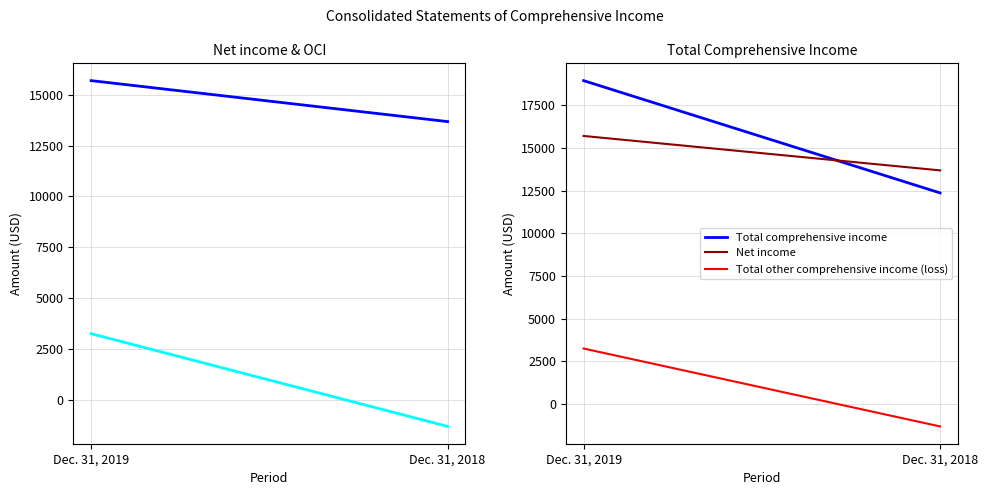

Read the Total comprehensive income value at Dec. 31, 2018.

12366